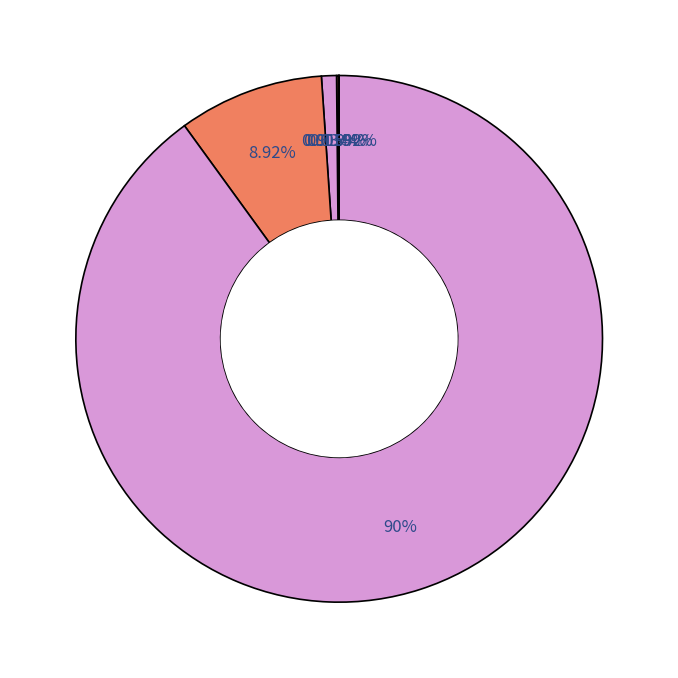

Count the number of slices in the pie.

6